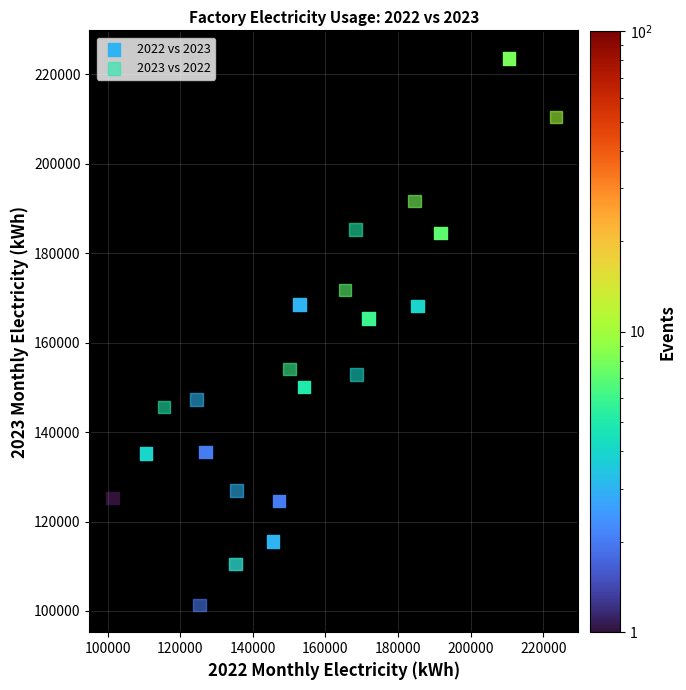

Which series reaches the maximum Y coordinate?

2022 vs 2023